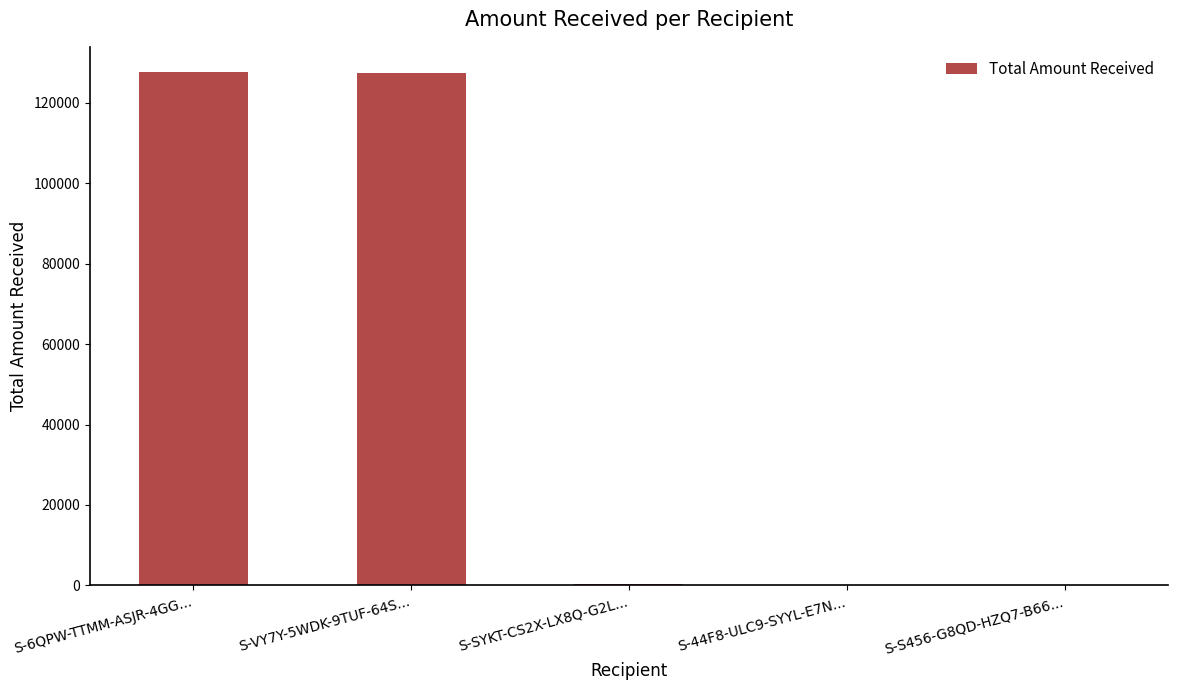

What is the sum of all values?

255527.3